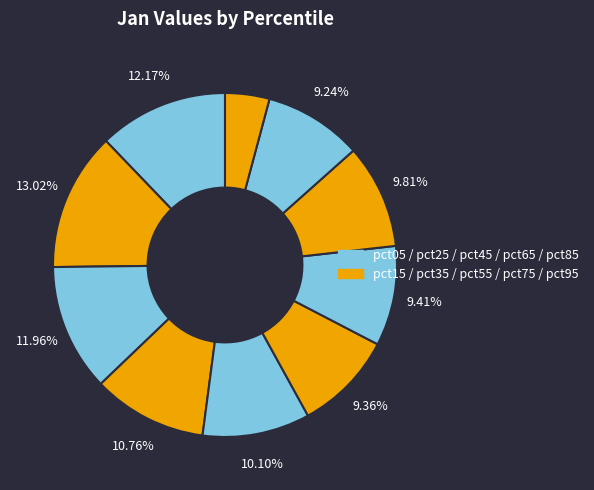

How many slices are in this pie chart?

10